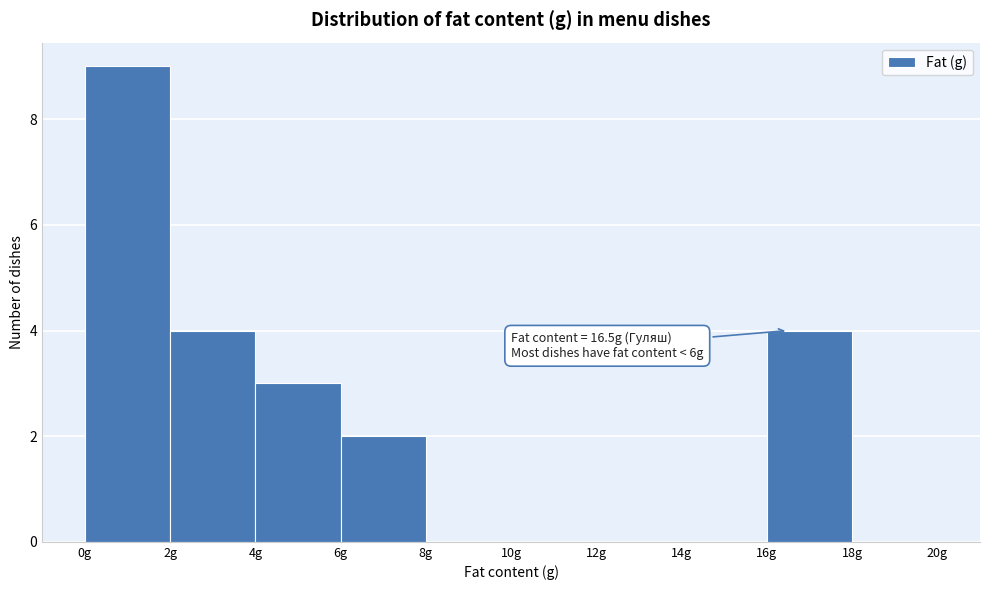

Which range on the x-axis has the tallest bar?

0 to 2